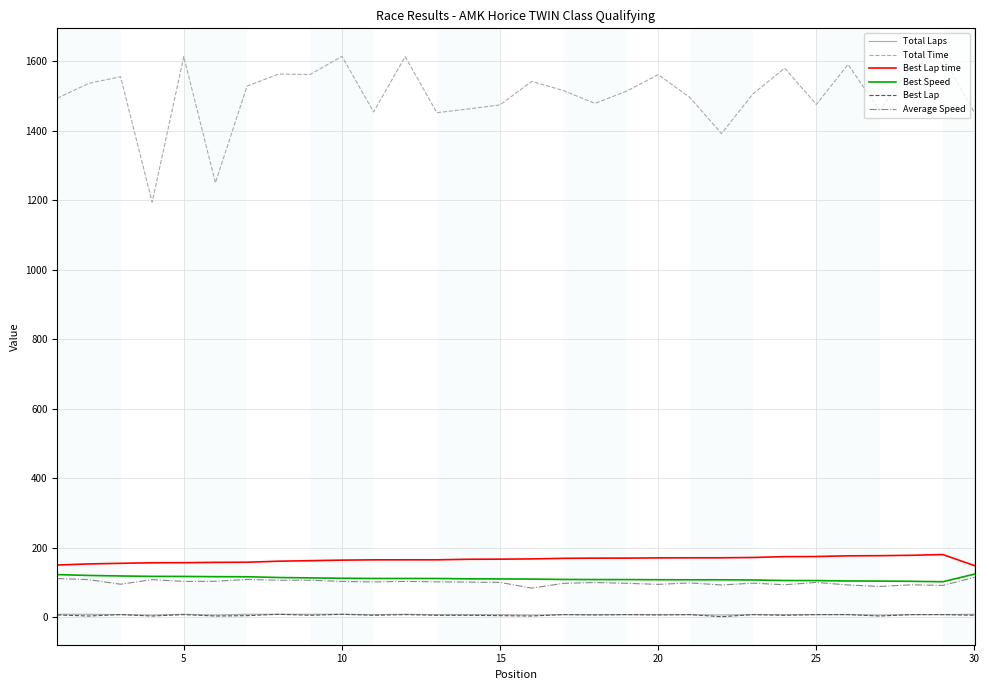

What is the difference between the maximum and minimum values in the Best Lap time series?

31.8